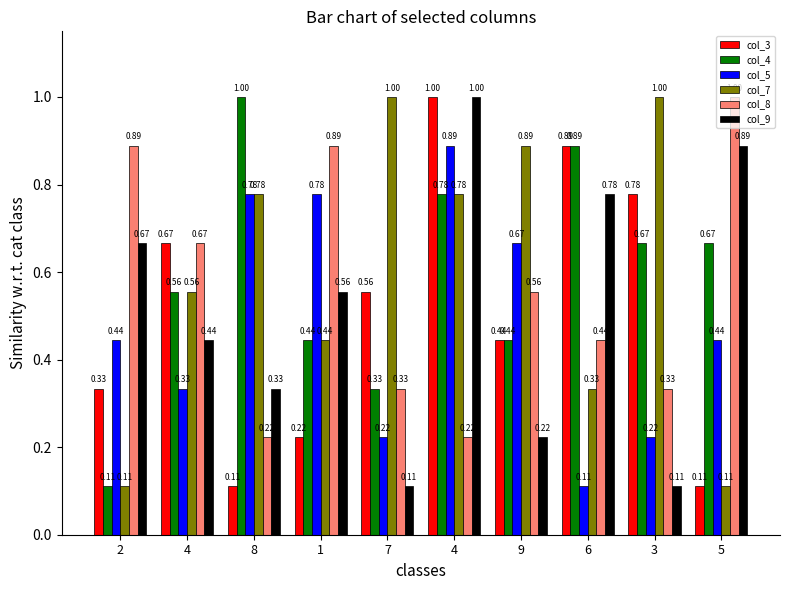

How many series are shown in this chart?

6